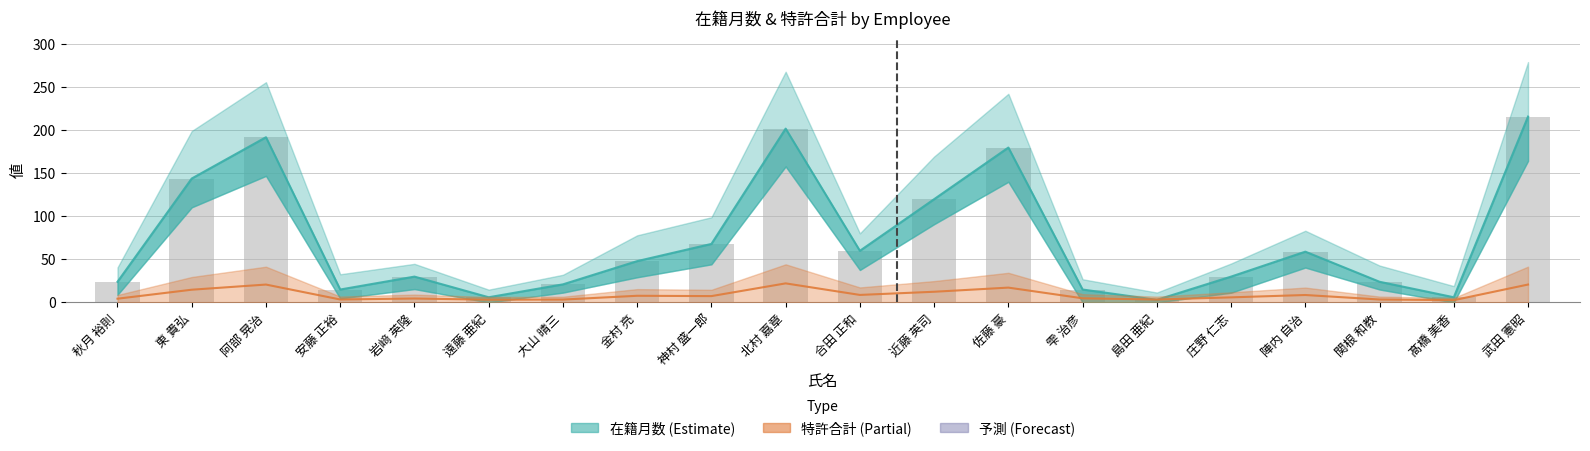

Which has a higher value, 関根 和教 or 秋月 裕則?

関根 和教